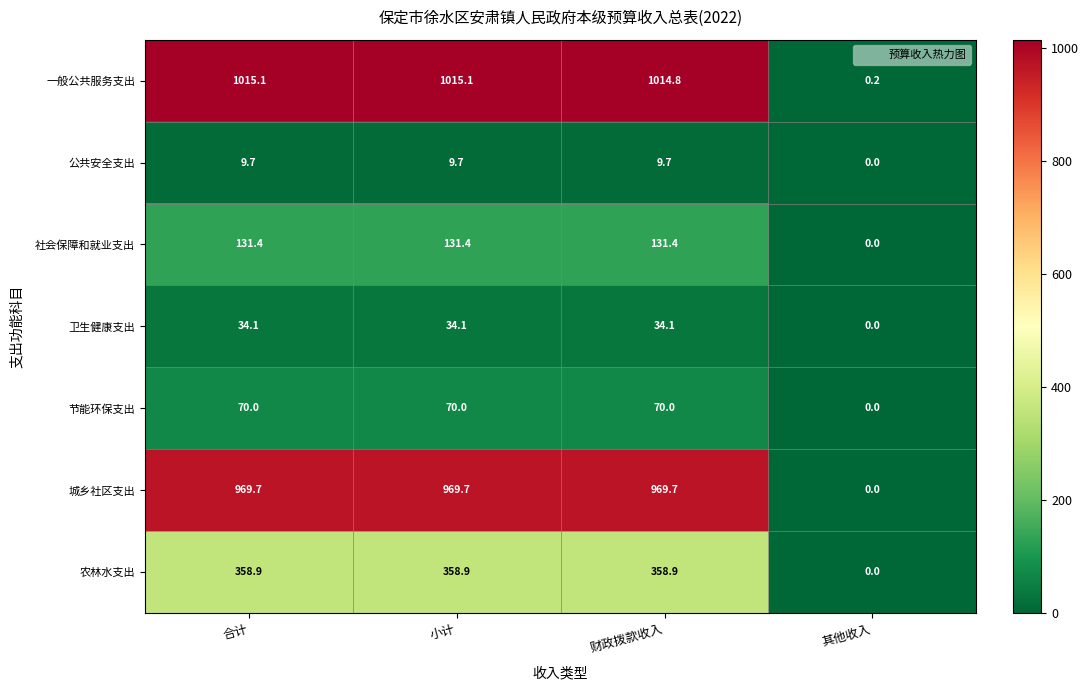

What is the total value across all series at 合计?

2588.9